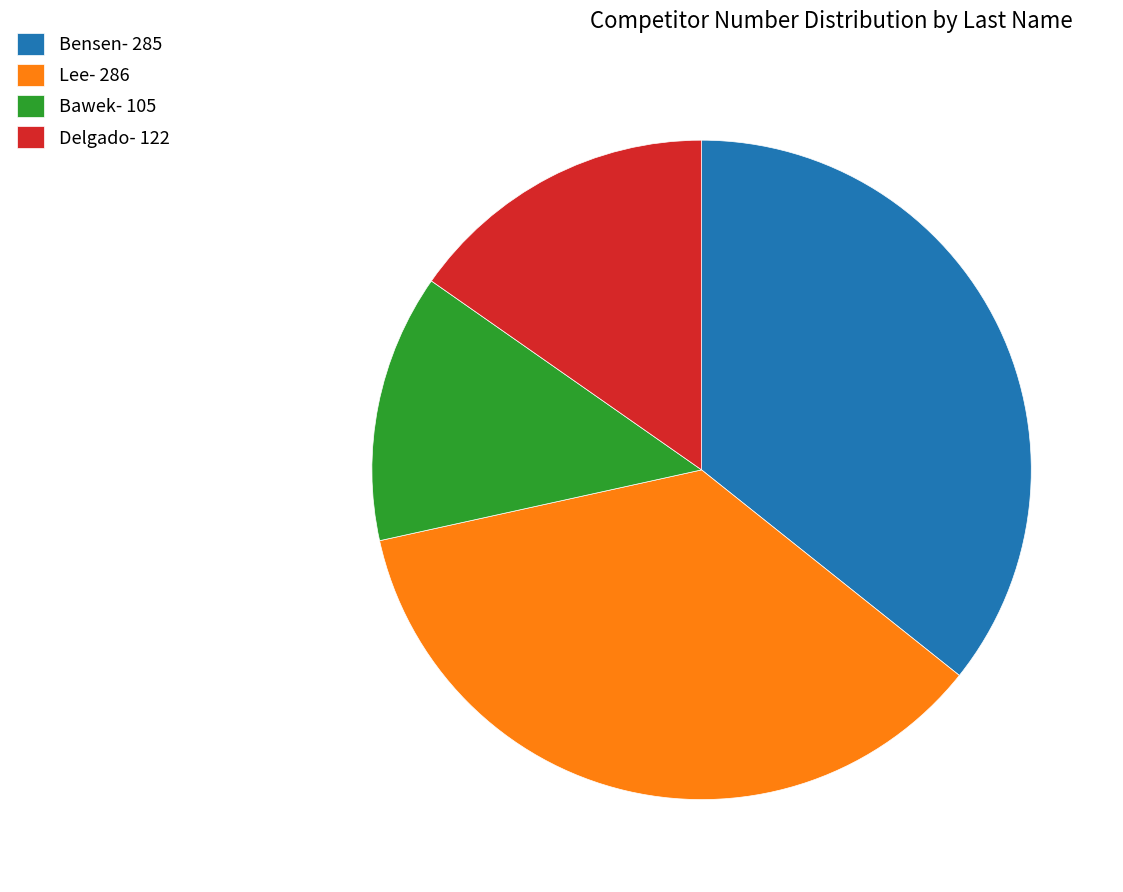

Do Delgado and Bensen together represent more than half of the pie?

Yes